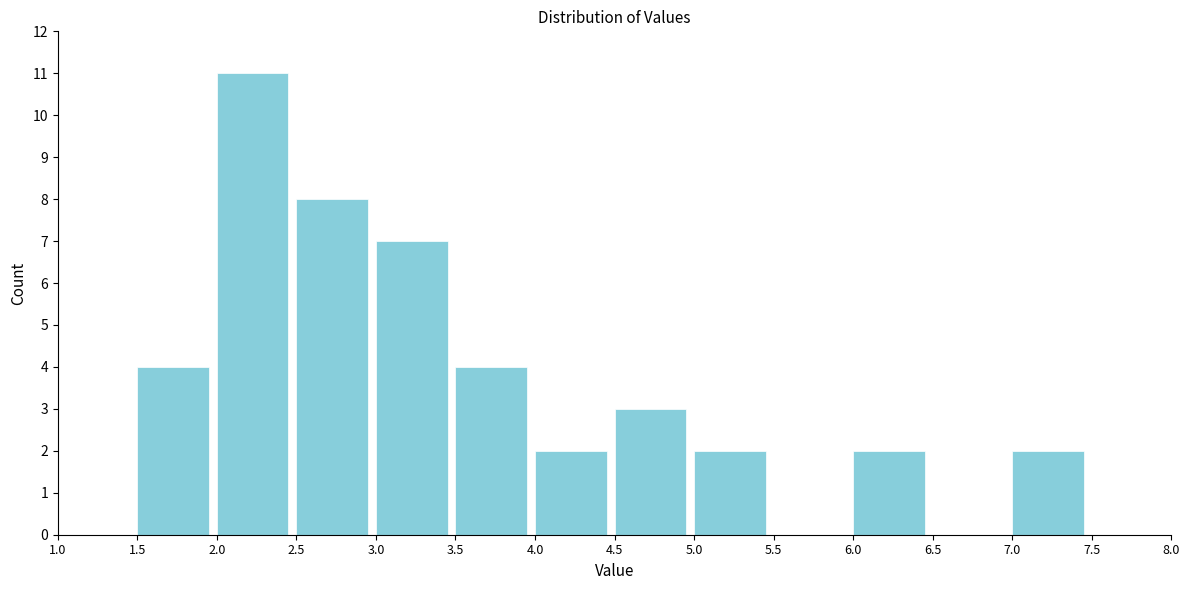

How tall is the bar that spans 5.0 to 5.5 on the x-axis? The values are not printed on the chart, so give them approximately, as read against the axis.

2